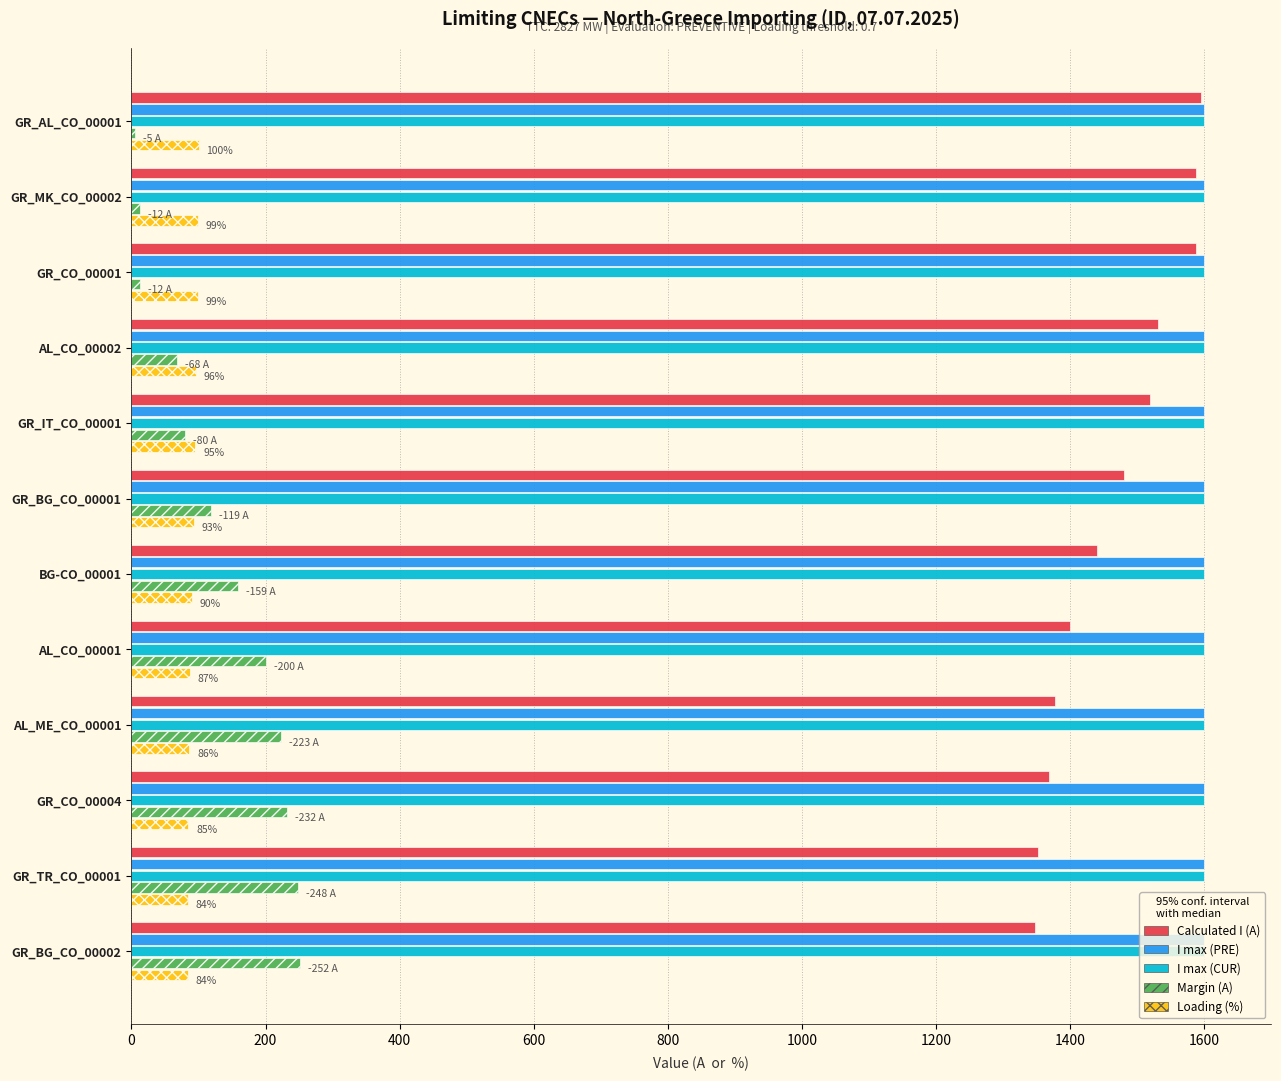

What is the maximum value for Margin (A)?

252